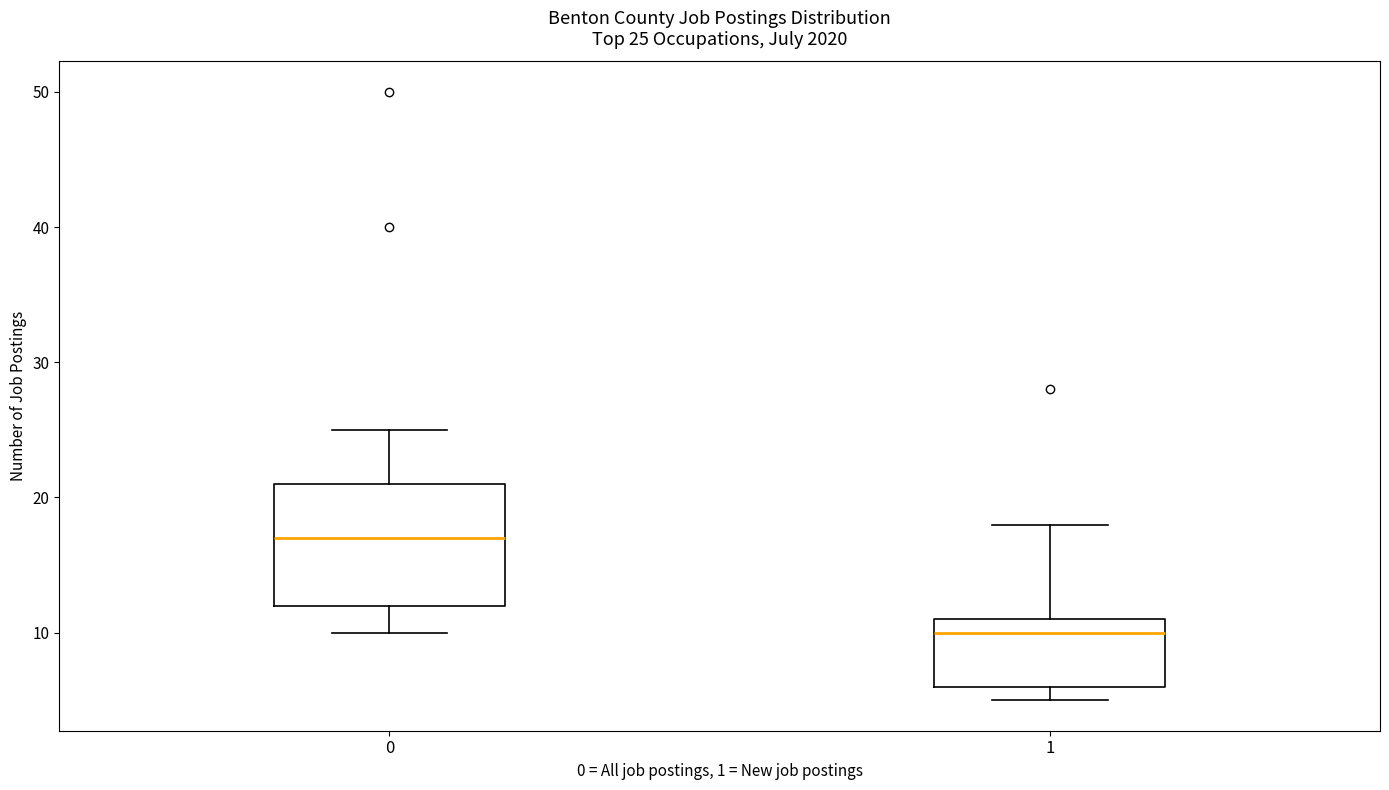

Which box has the lowest median line?

1